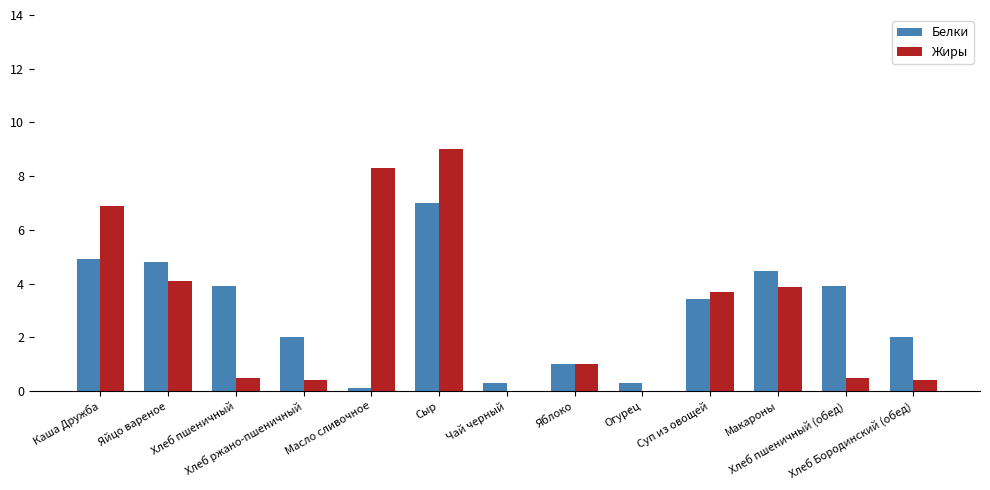

Is it true that Белки equals 7.5 at Каша Дружба?

False